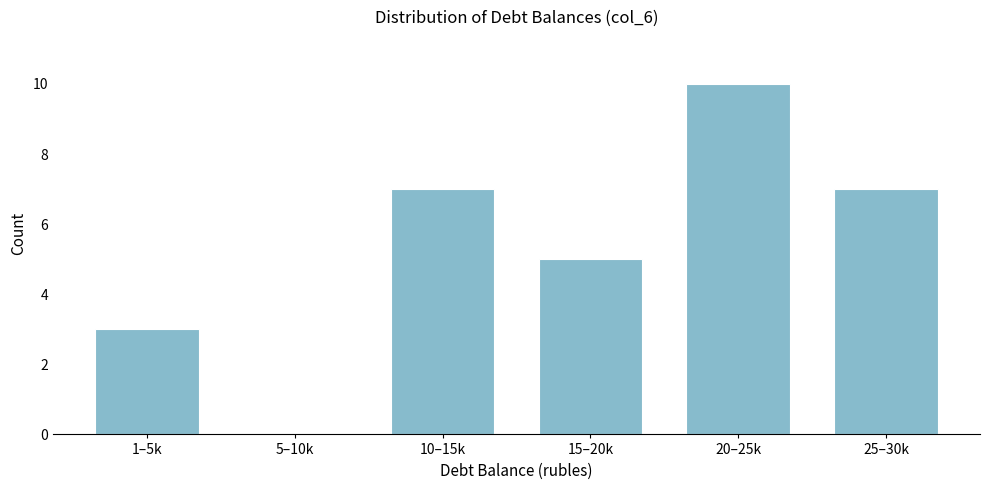

Reading left to right, list all the values displayed in this chart.

1–5k=3	5–10k=0	10–15k=7	15–20k=5	20–25k=10	25–30k=7